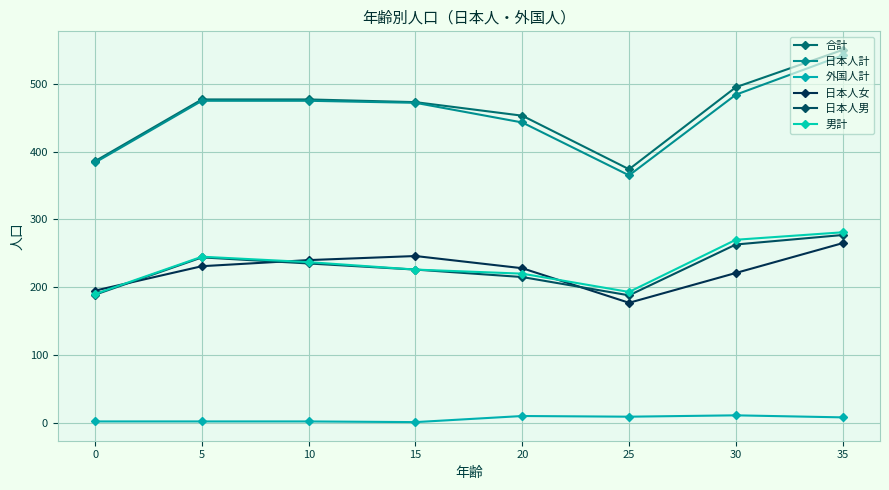

The value of 日本人女 at 5 is 231. True or false?

True